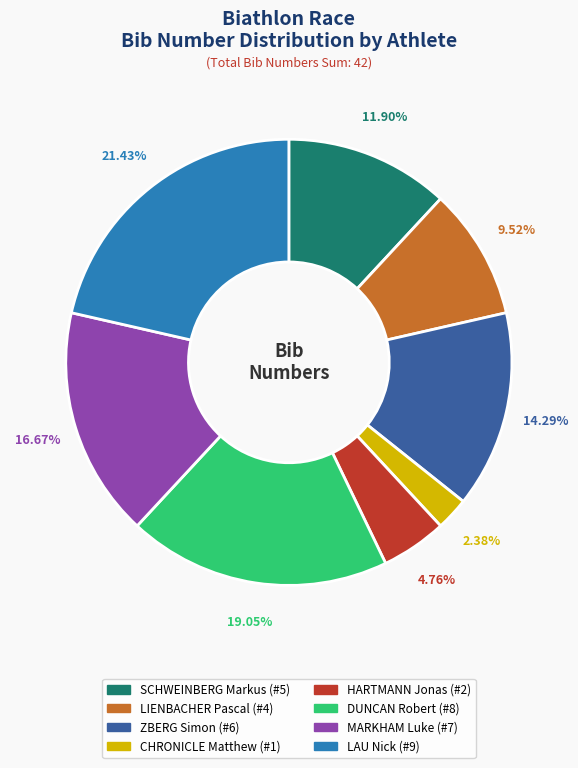

Combined, what portion of the pie is SCHWEINBERG Markus and HARTMANN Jonas?

16.7%